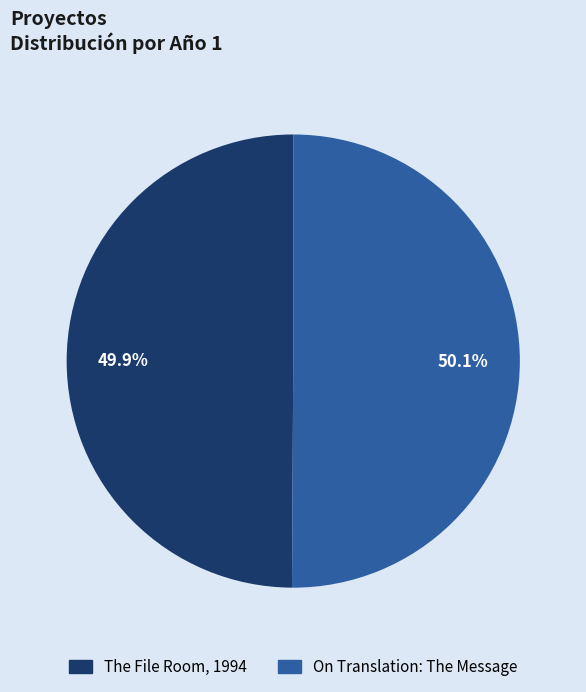

How many segments does this pie chart have?

2